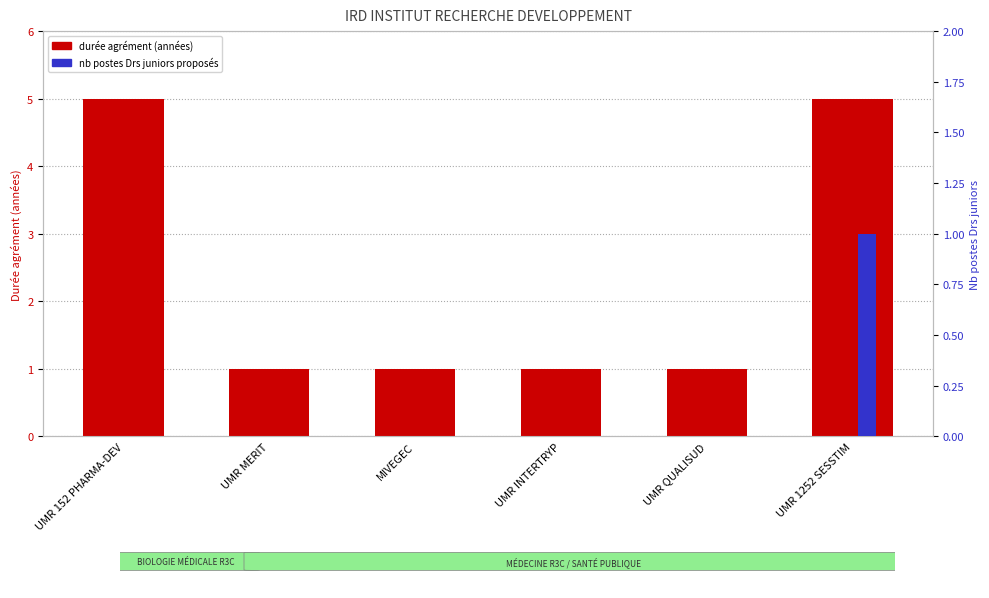

Where is nb postes Drs juniors proposés nearest to the value 0?

UMR 152 PHARMA-DEV